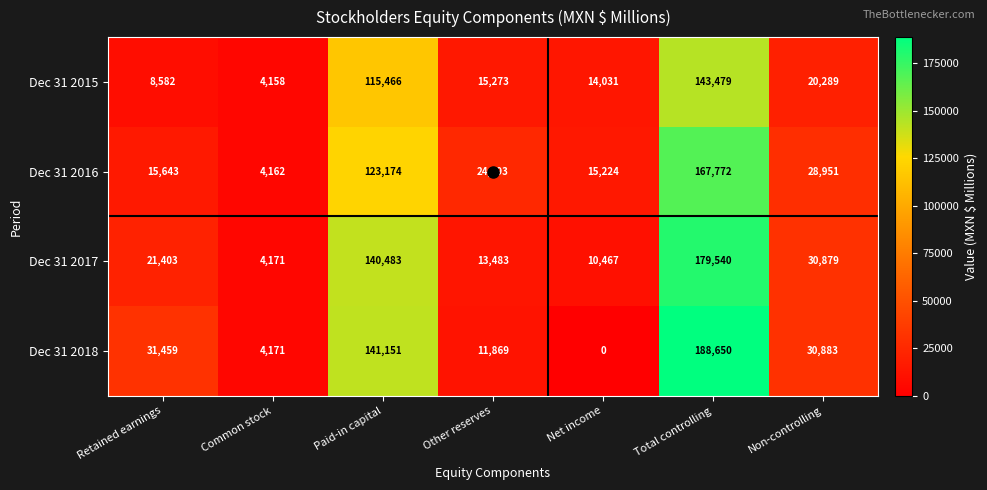

Count the number of categories in the chart.

7